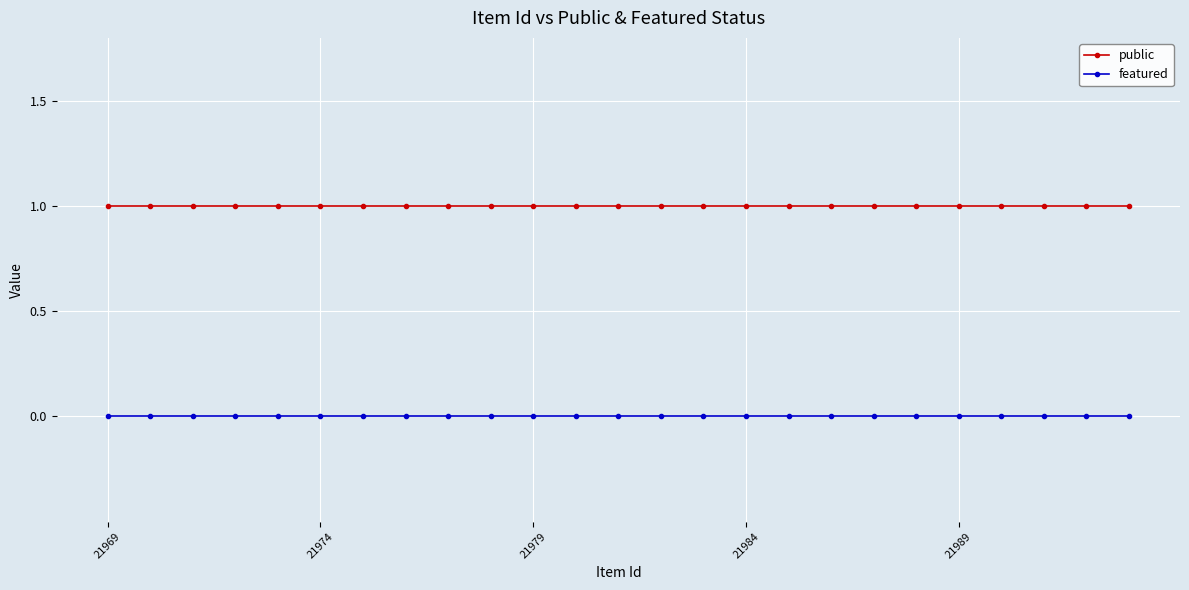

Is this an area chart (filled region under the line)?

No